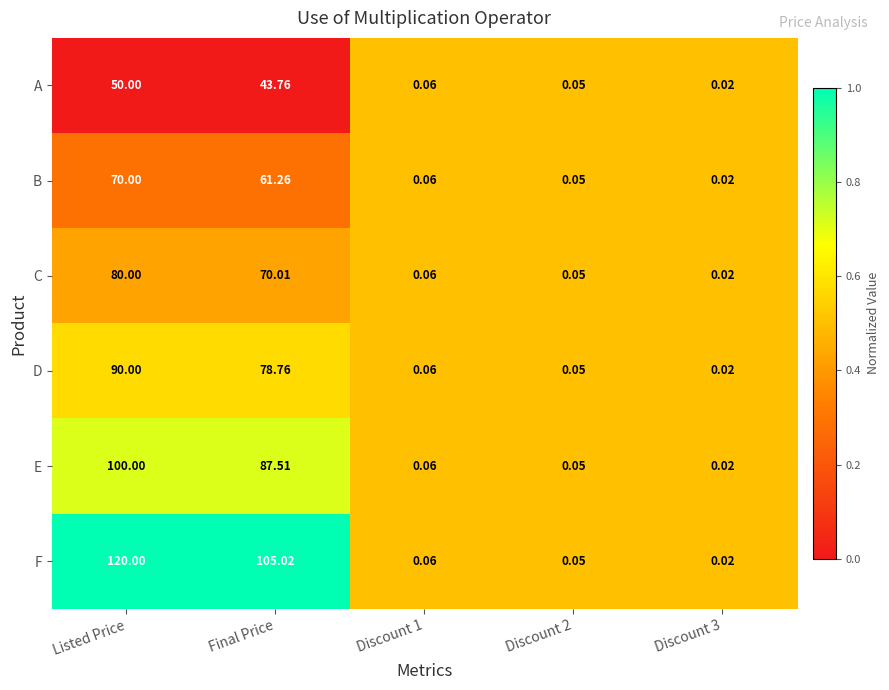

Between Listed Price and Discount 1, which series saw the biggest shift?

F